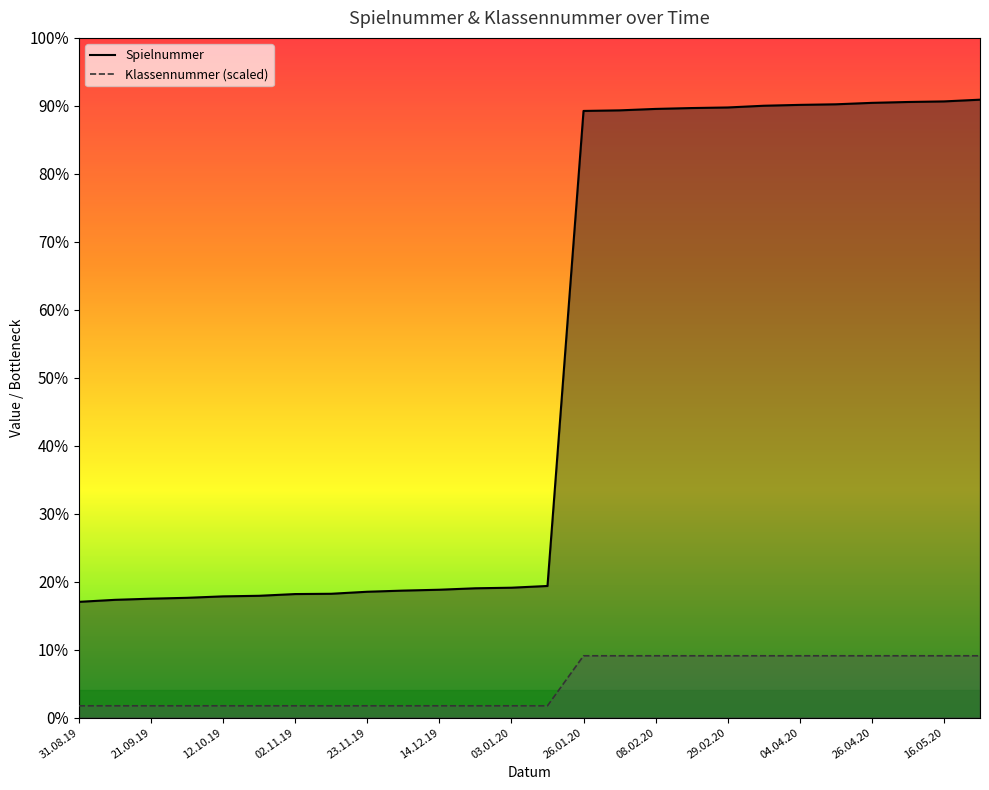

Which series has the largest range (max minus min)?

Spielnummer